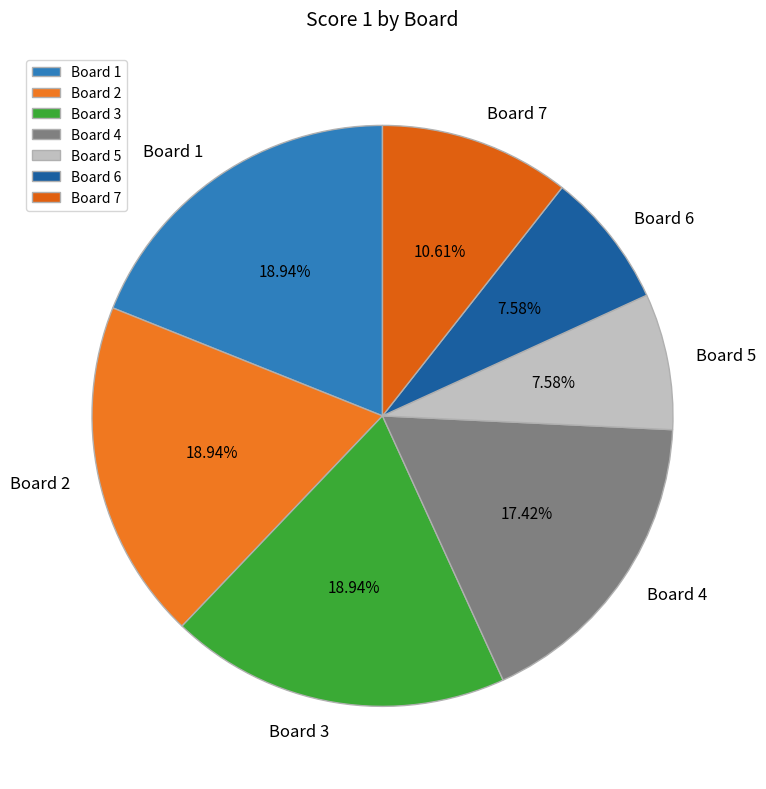

Between Board 5 and Board 4, which is larger?

Board 4